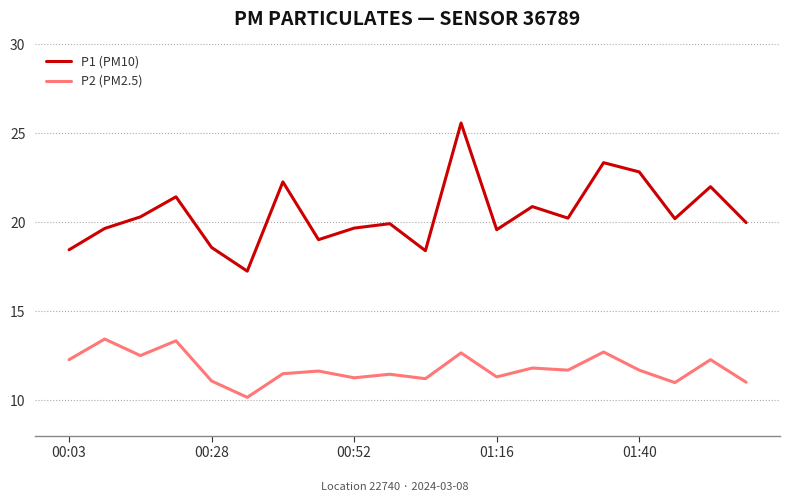

Which series has the largest total across all categories?

P1 (PM10)